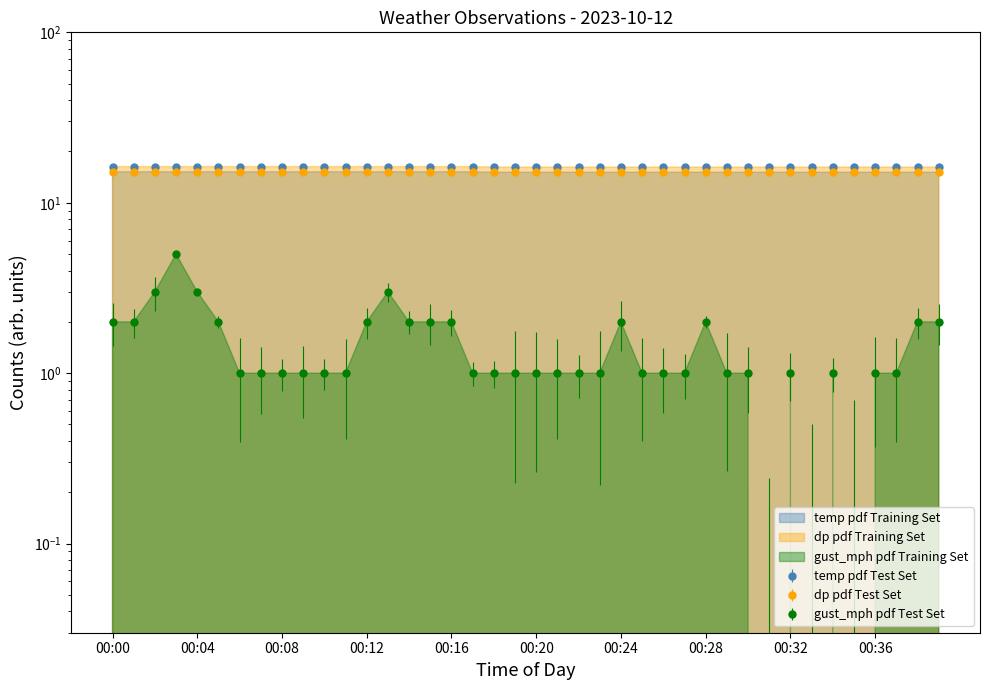

Which series has the largest total across all categories?

temp